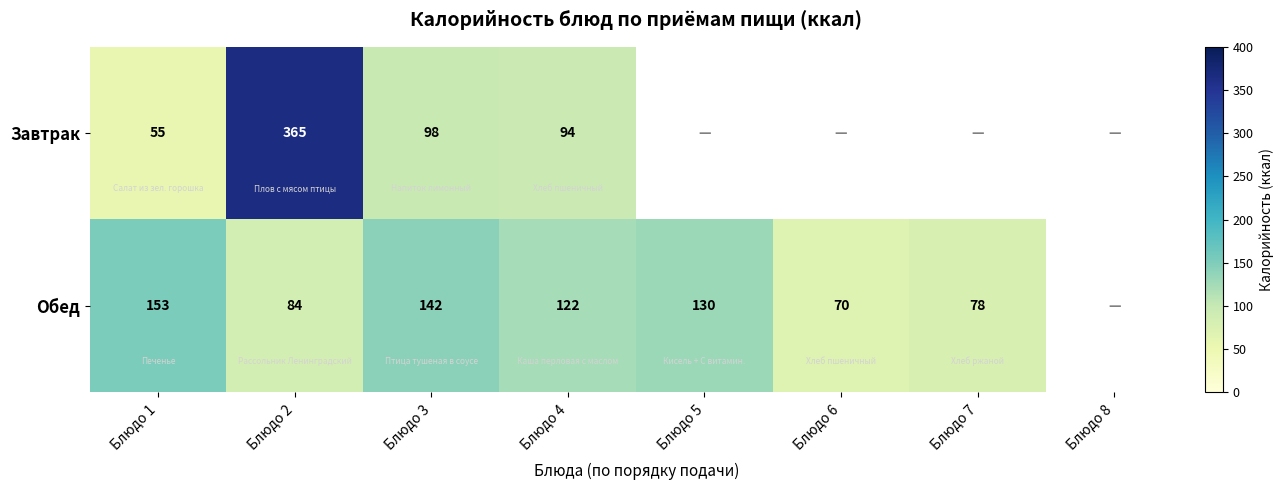

What is the difference between the highest and lowest values at Блюдо 3?

44